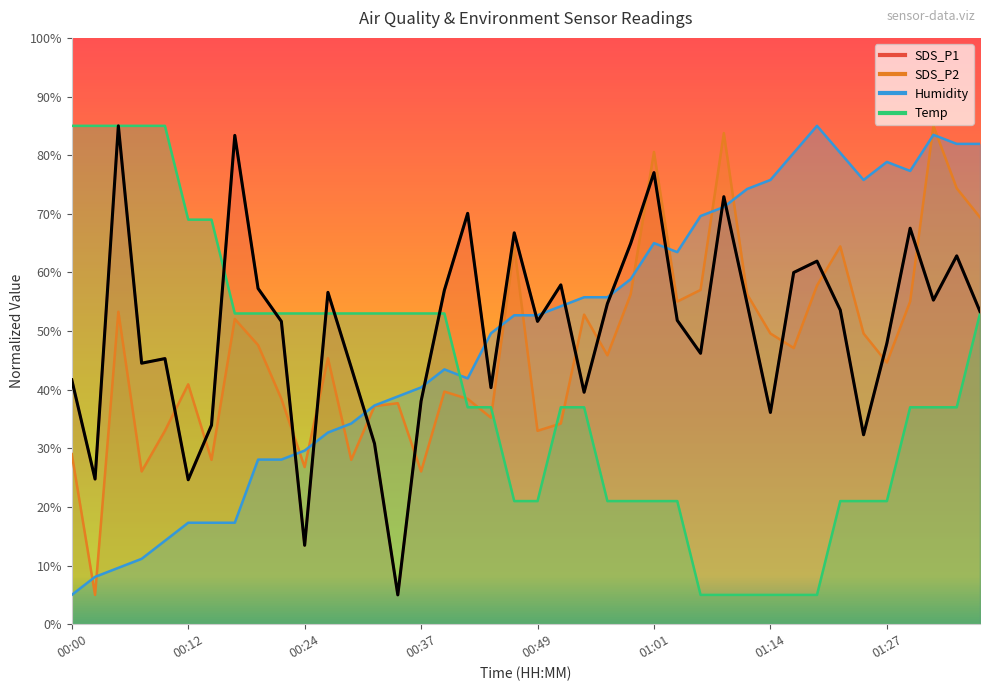

Rank the series at 00:41 from highest to lowest value.

SDS_P1, Humidity, SDS_P2, Temp